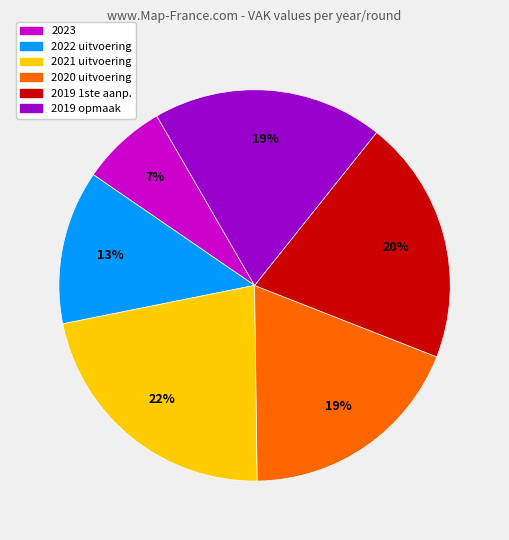

To the nearest percent, what is the difference between the largest and smallest slice percentages?

15%